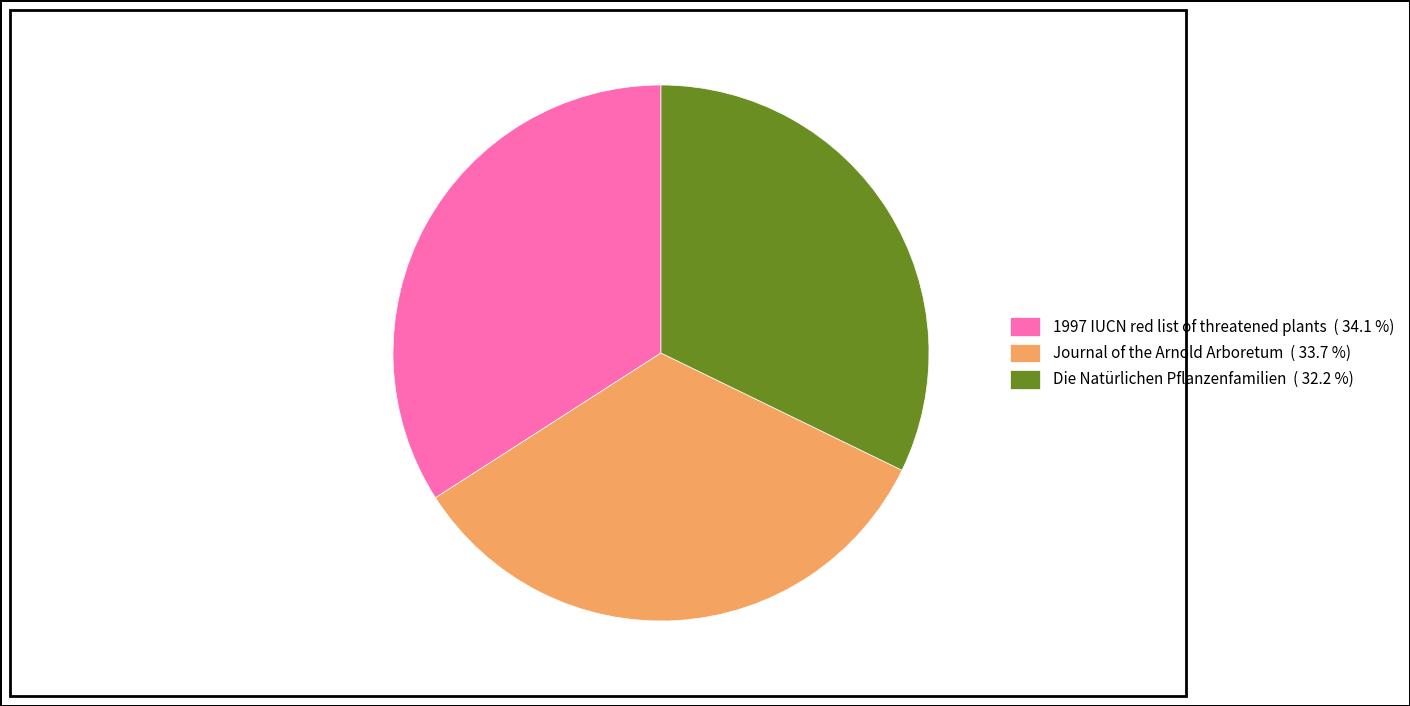

What is the ratio of the value at Journal of the Arnold Arboretum ( 33.7 %) to the value at Die Natürlichen Pflanzenfamilien ( 32.2 %)?

1.0